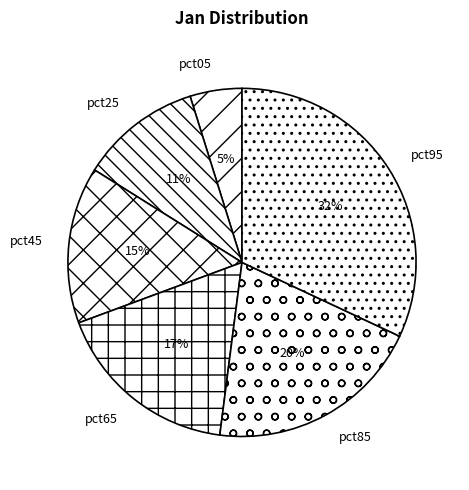

To the nearest percent, what is the difference between the largest and smallest slice percentages?

27%